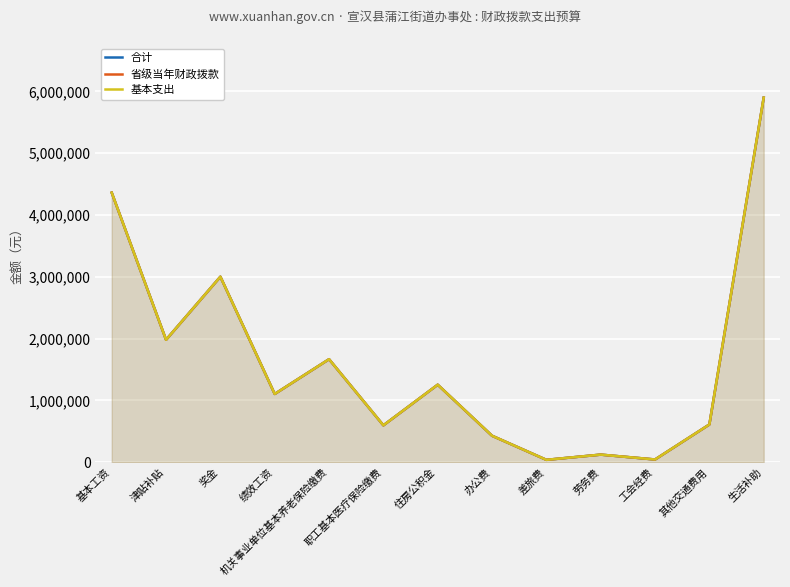

What is the total value across all series at 差旅费?

114000.0